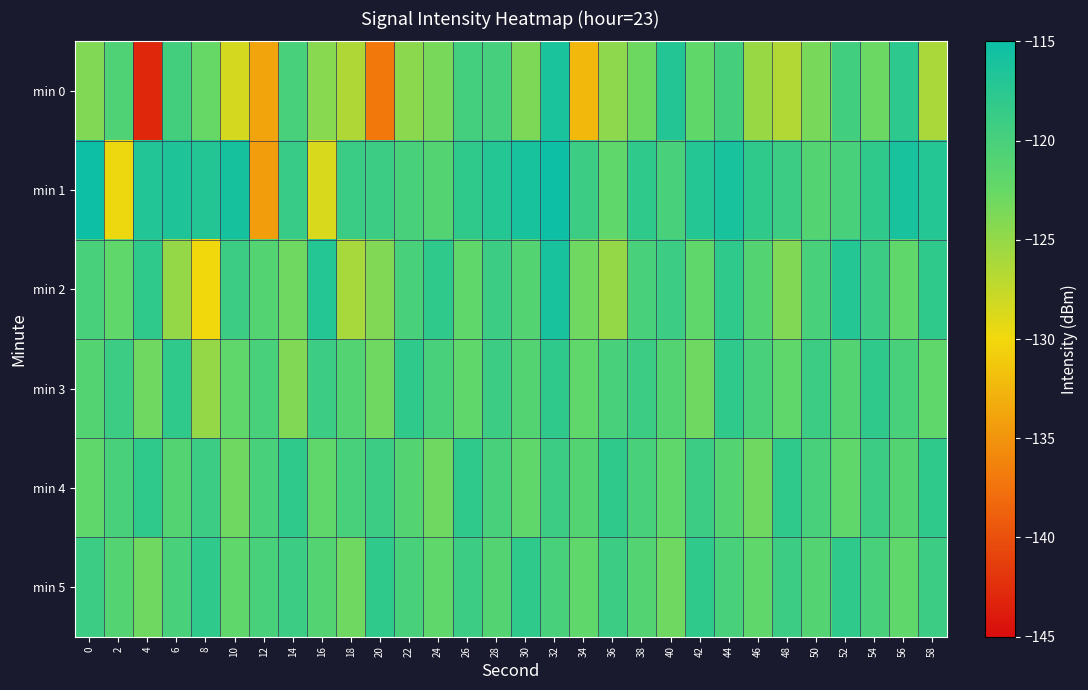

Which series changed the most between 4 and 22?

min 0